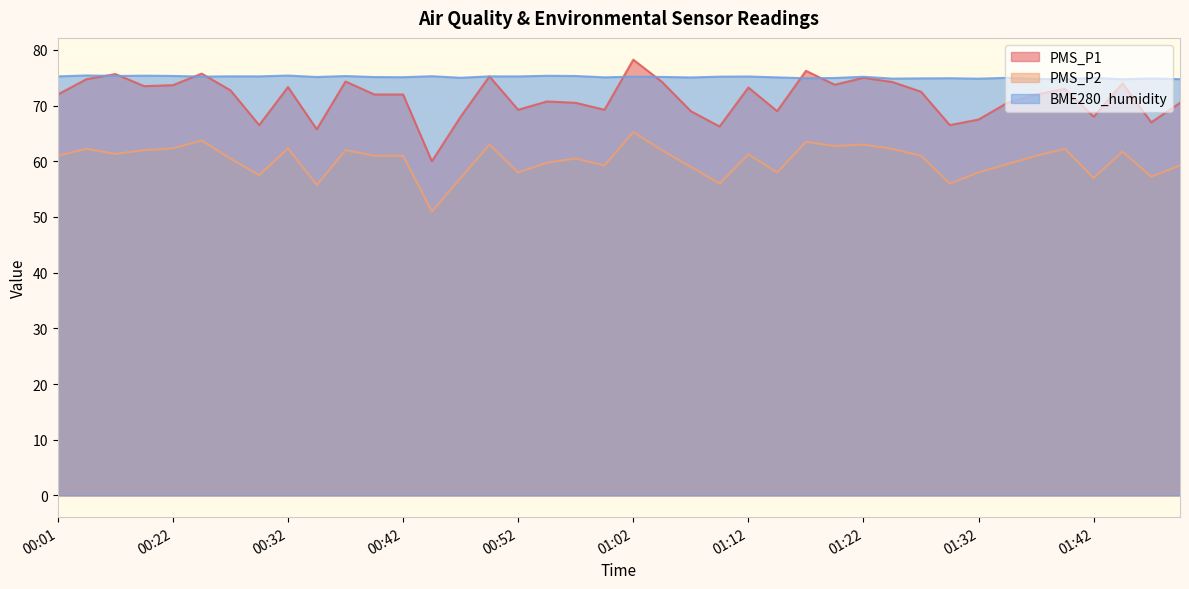

What value does the PMS_P2 series have at 01:50?

59.2